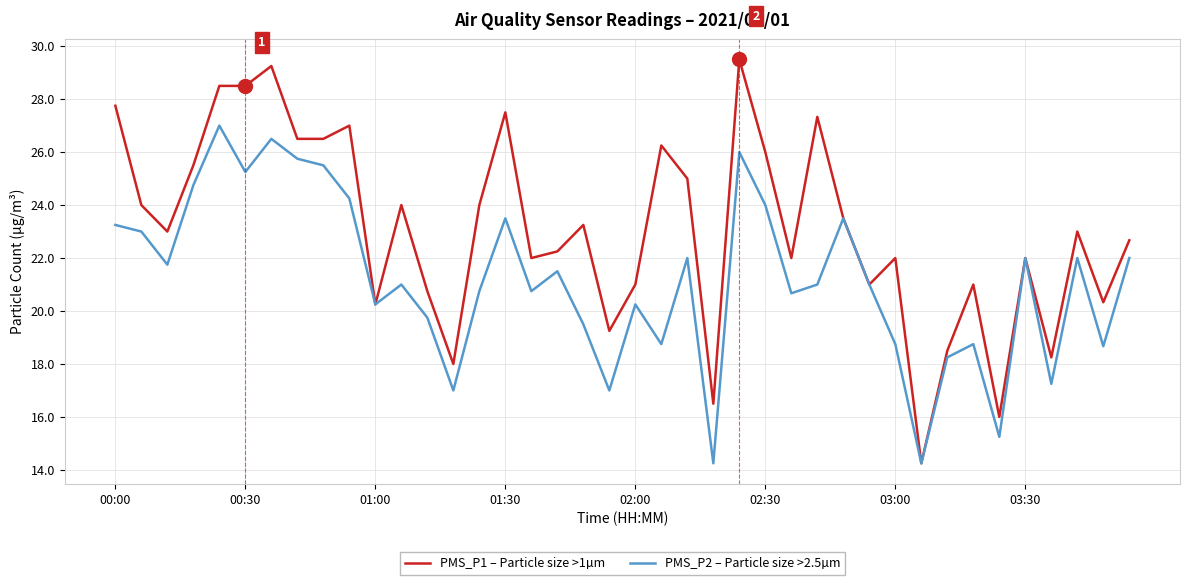

What is the highest value of the PMS_P1 – Particle size >1µm series?

29.5